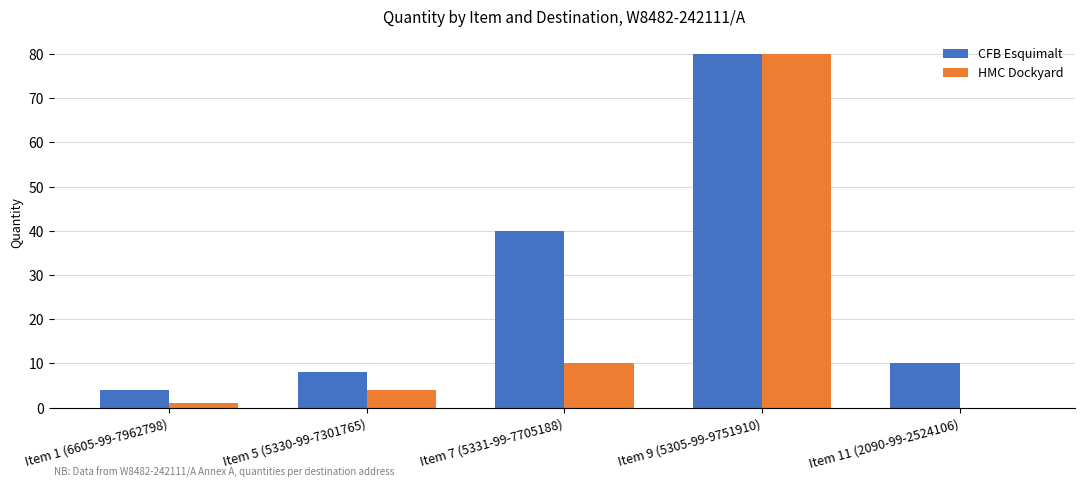

Which series changed the most between Item 5 (5330-99-7301765) and Item 7 (5331-99-7705188)?

CFB Esquimalt